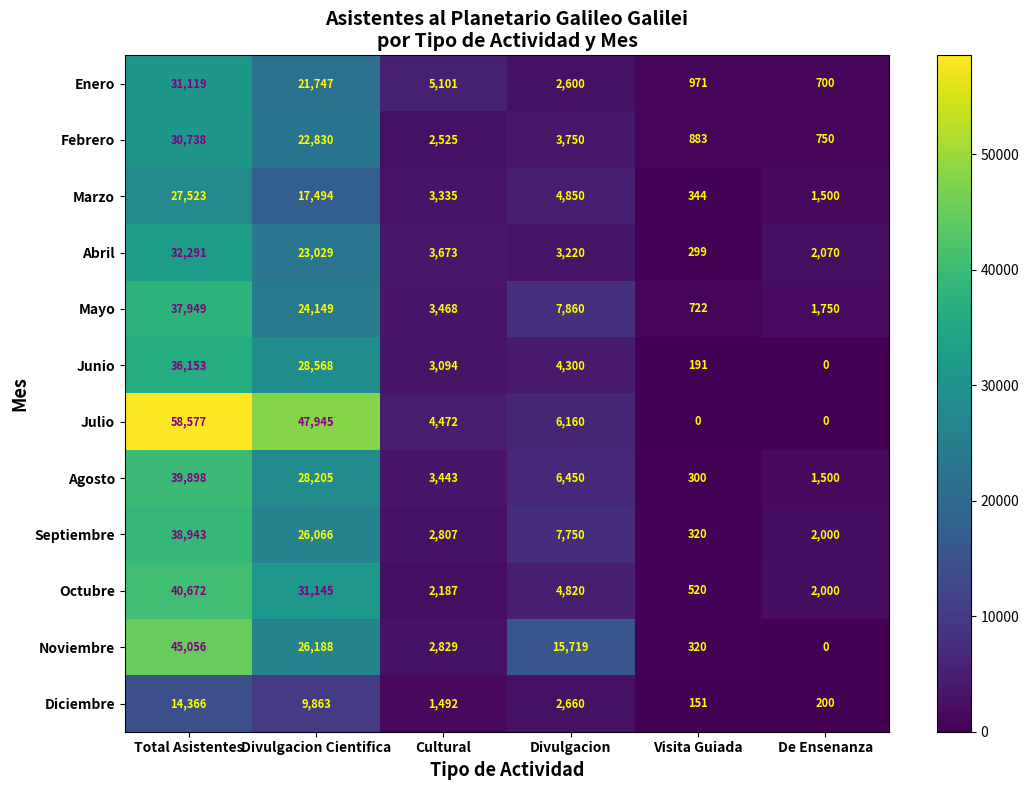

What is the highest value of the Febrero series?

30738